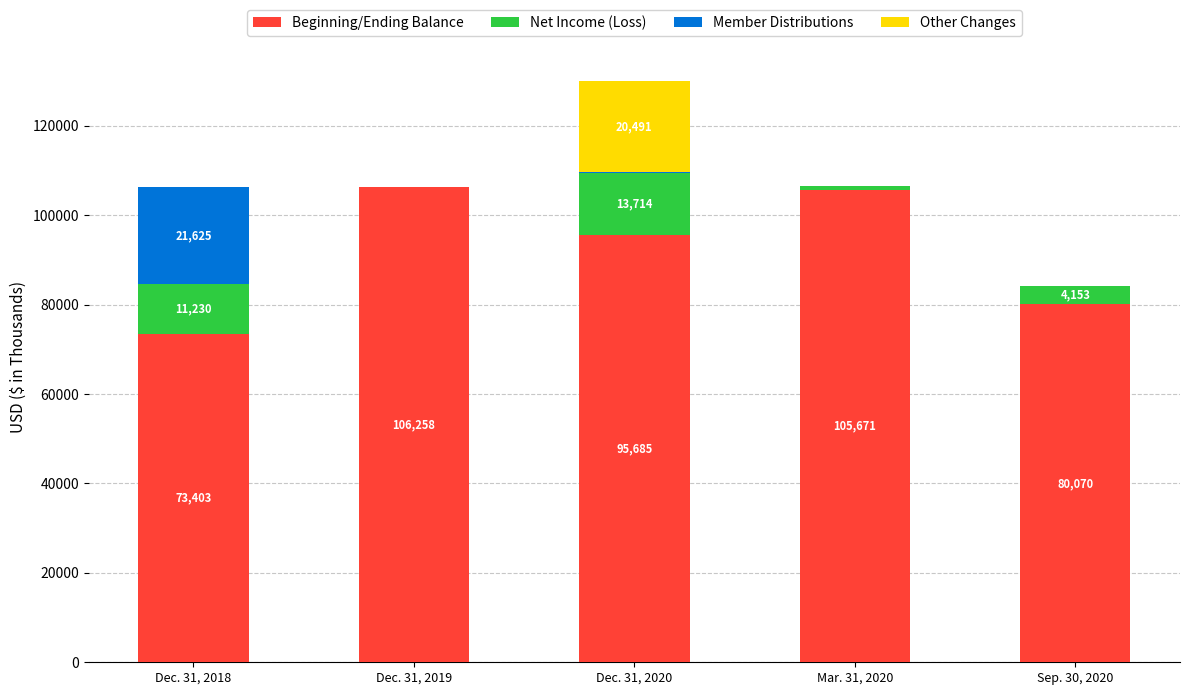

Reading right to left, list the values for the Beginning/Ending Balance series.

Sep. 30, 2020=80070	Mar. 31, 2020=105671	Dec. 31, 2020=95685	Dec. 31, 2019=106258	Dec. 31, 2018=73403